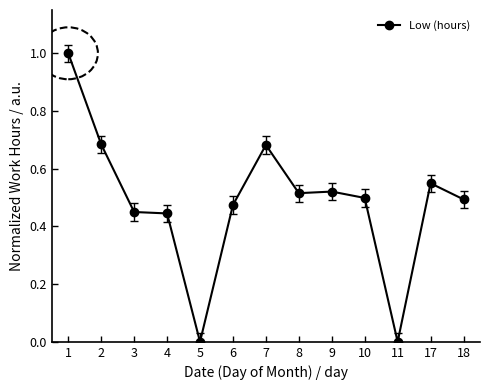

Does the chart display data point markers on the line(s)?

Yes